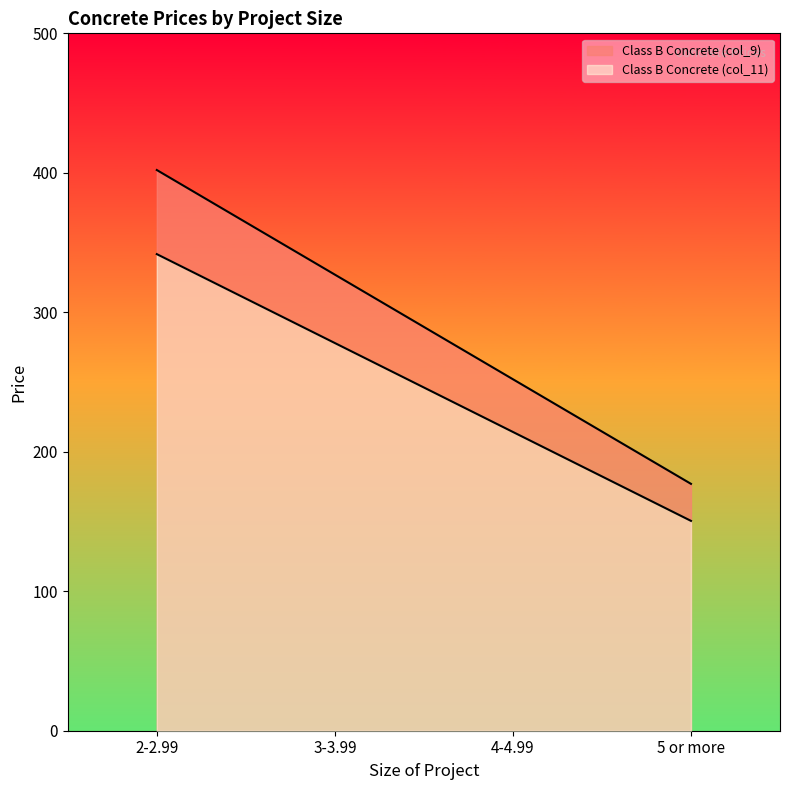

At how many categories does at least one series exceed 257?

2